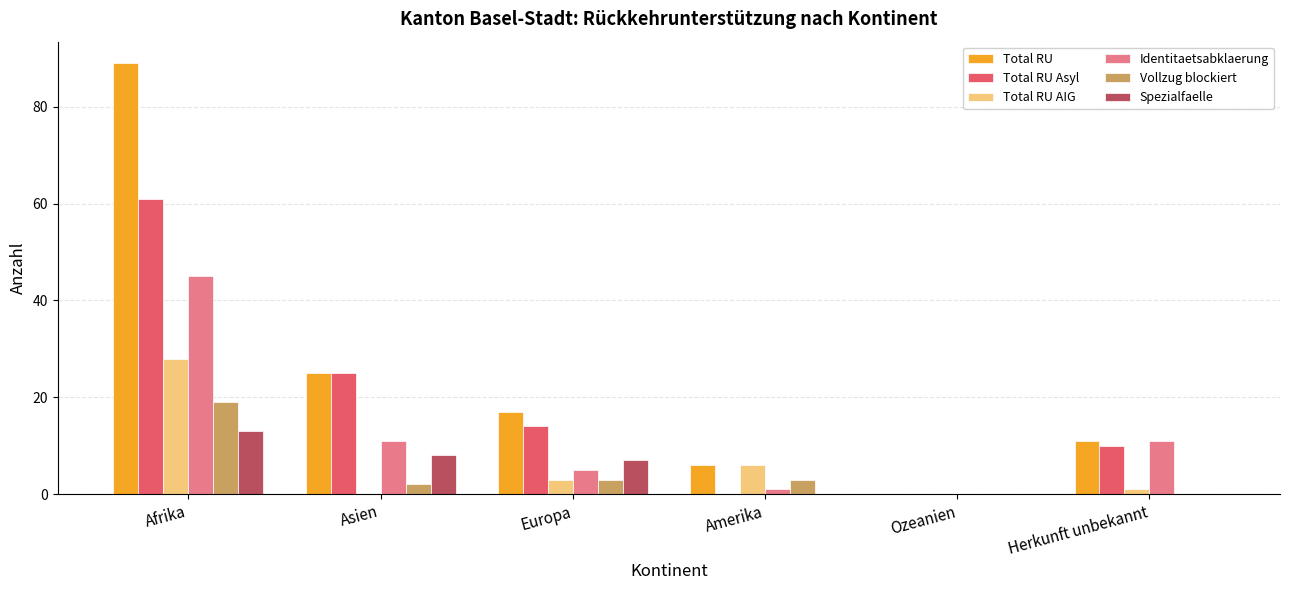

At which category is the sum across all series the highest?

Afrika